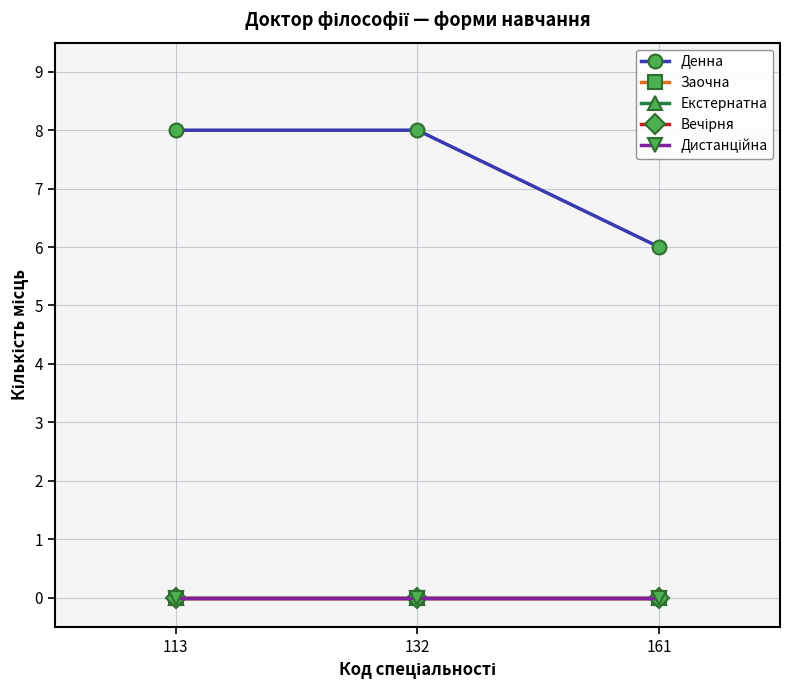

Does the chart have visible grid lines?

Yes